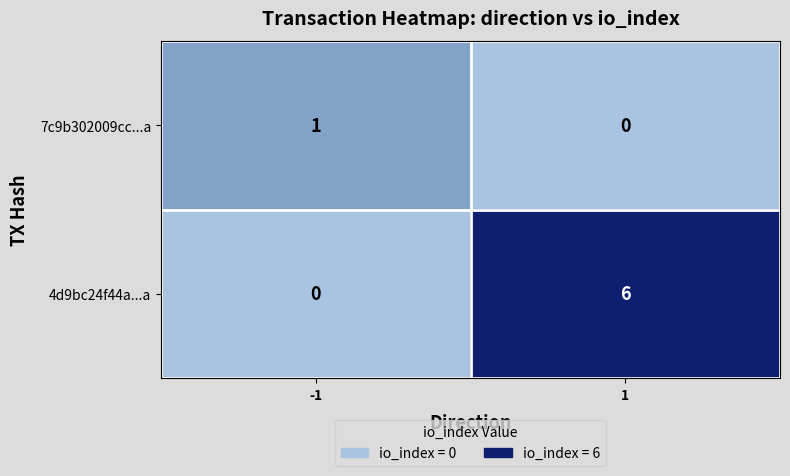

Which series changed the most between -1 and 1?

4d9bc24f44a...a